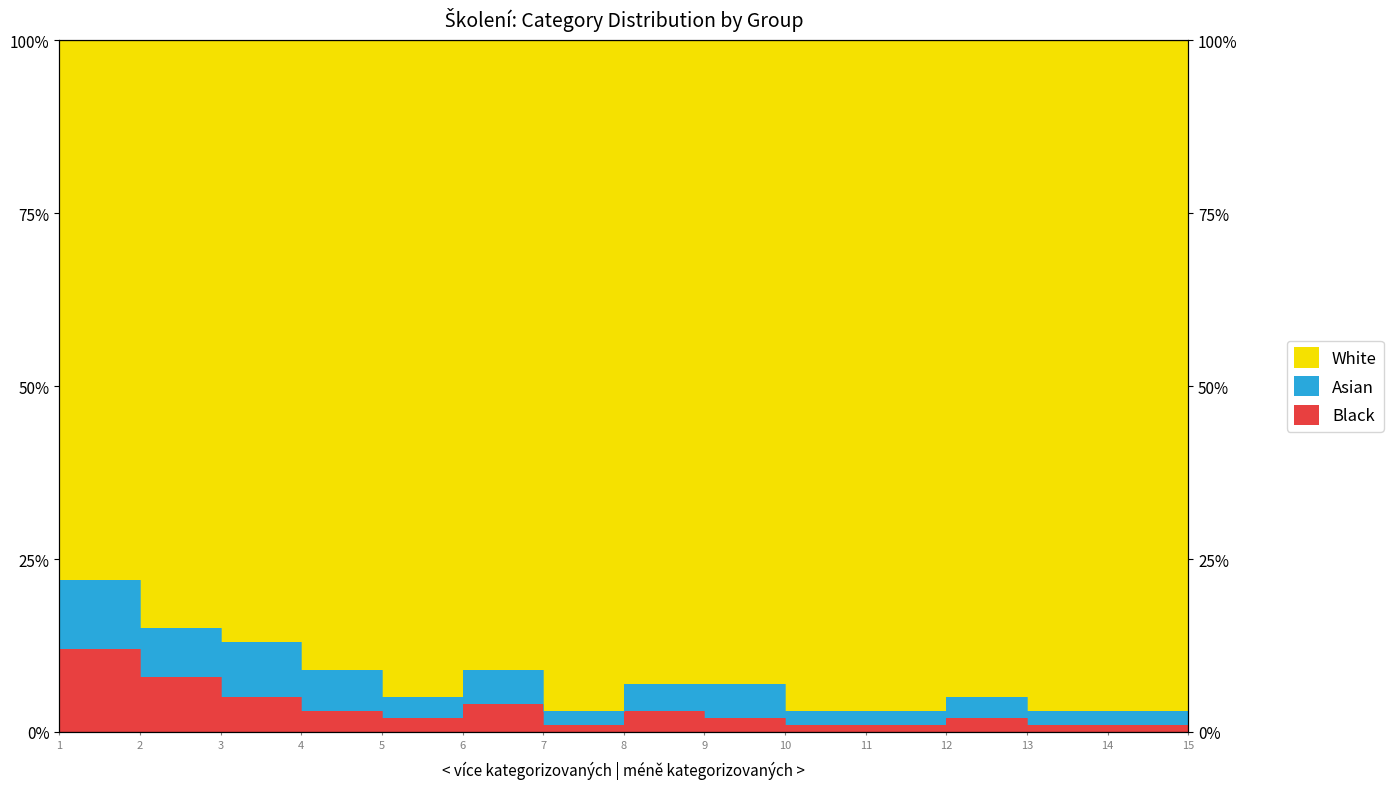

Is the value of White at 14 greater than the value of Black at 4?

No